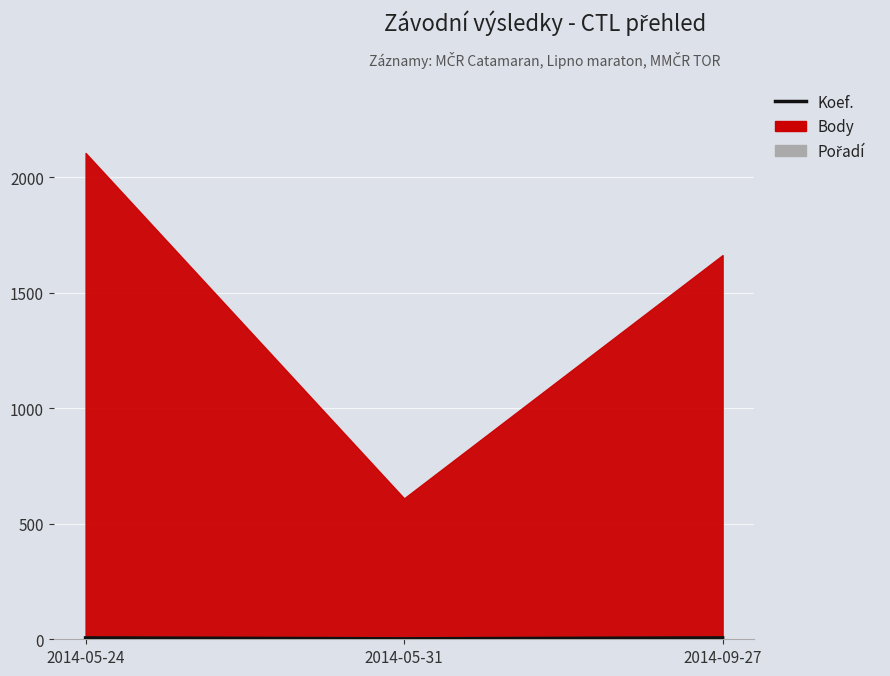

What is the average value?

5